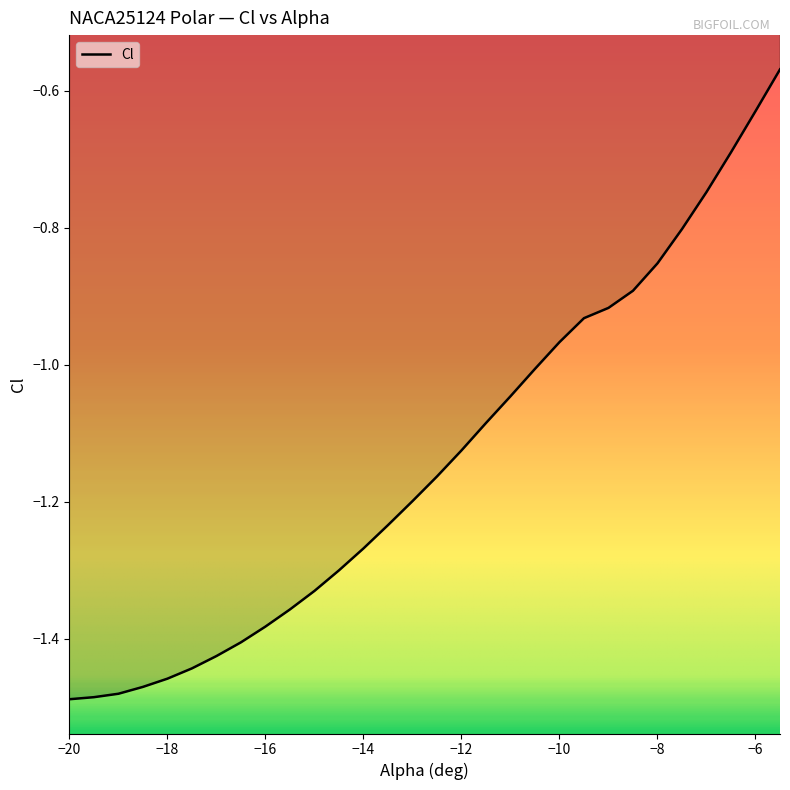

What is the difference between the maximum and minimum values?

0.9